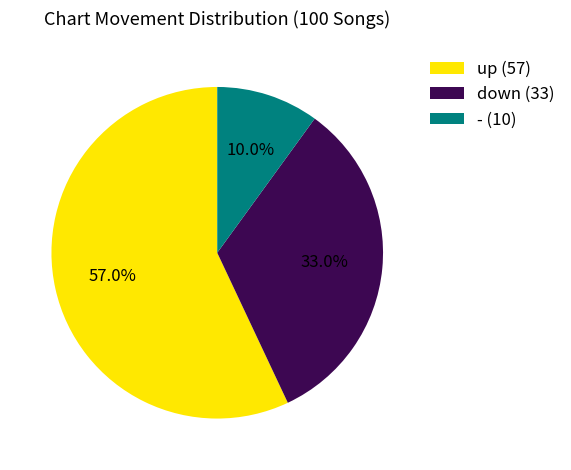

Is the sum of up and - greater than half?

Yes